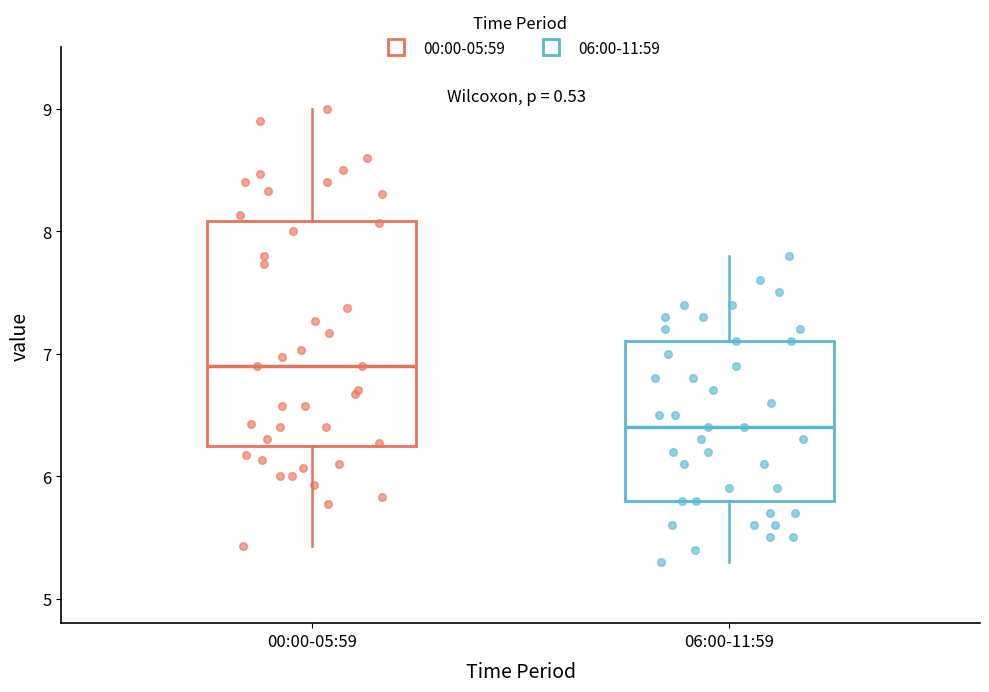

Reading left to right, read every box against the y-axis: the position of its median line, the range the box covers, and the ends of its whiskers. The values are not printed on the chart, so give them approximately, as read against the axis.

00:00-05:59: median 6.9, box 6.2 to 8.1, whiskers 5.4 to 9.0
06:00-11:59: median 6.4, box 5.8 to 7.1, whiskers 5.3 to 7.8